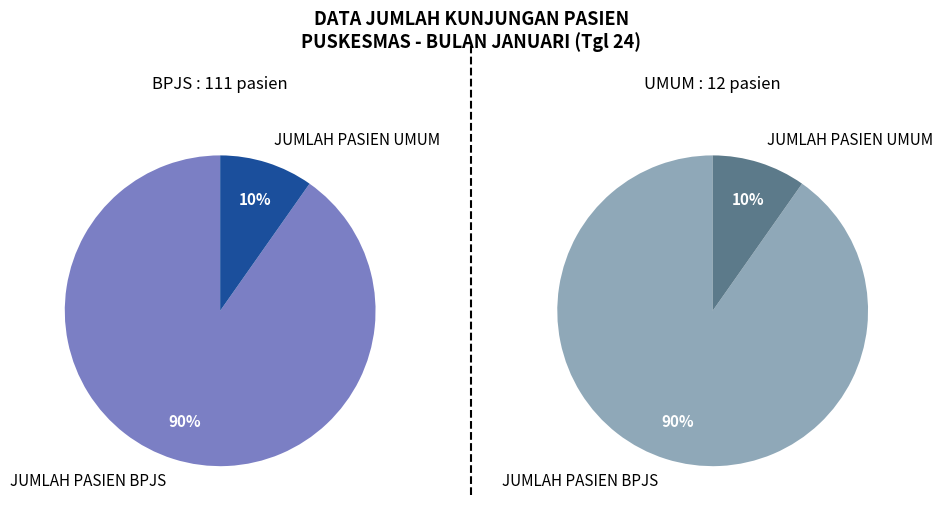

Does JUMLAH PASIEN BPJS represent more than half of the total?

Yes